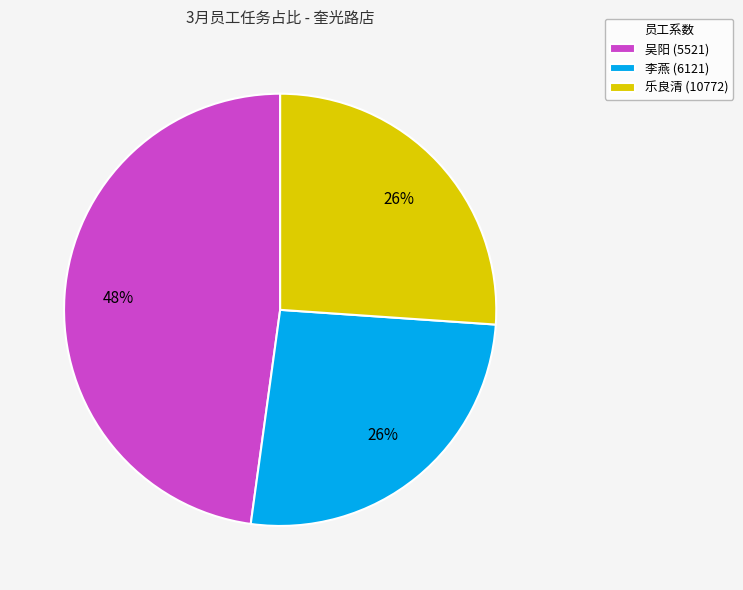

True or false: 乐良清 (10772) accounts for 19% of the total.

False